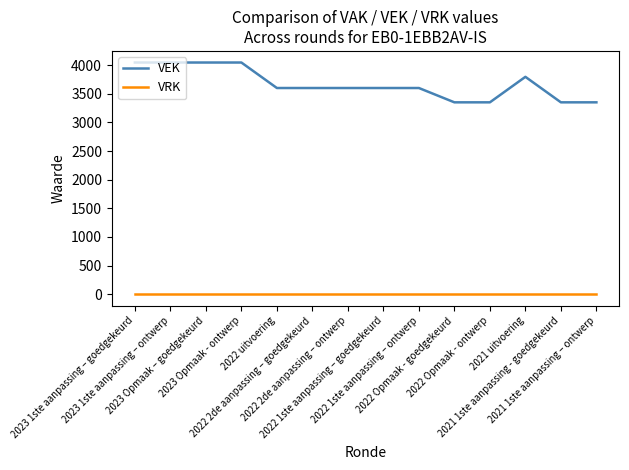

At 2023 1ste aanpassing – goedgekeurd, list the series in order from smallest to largest.

VRK, VEK